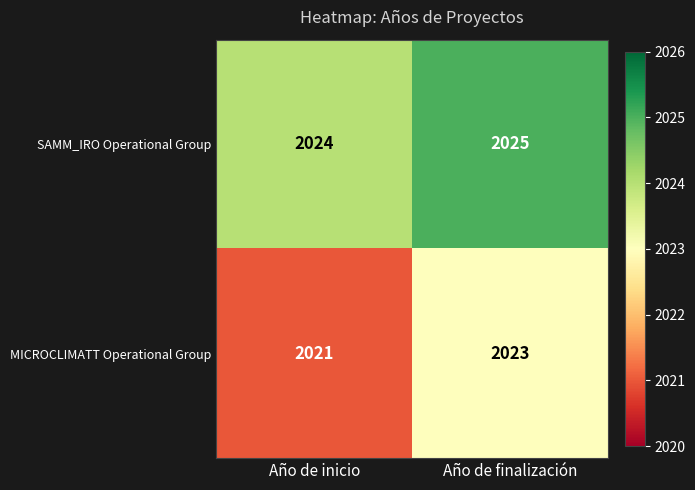

Is it true that SAMM_IRO Operational Group equals 2025 at Año de finalización?

True